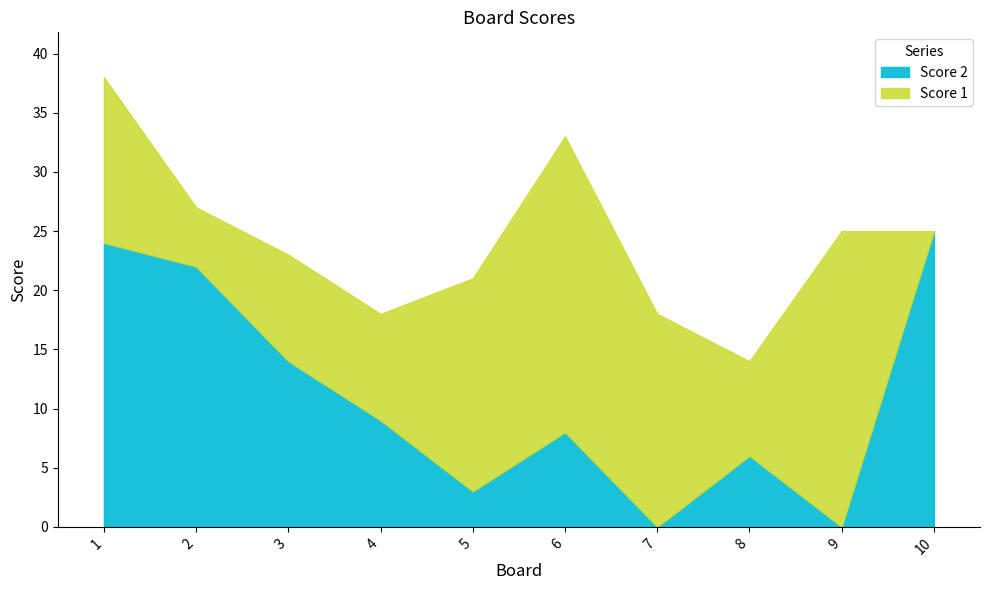

Which series ends up on top after the final intersection of Score 2 and Score 1?

Score 2